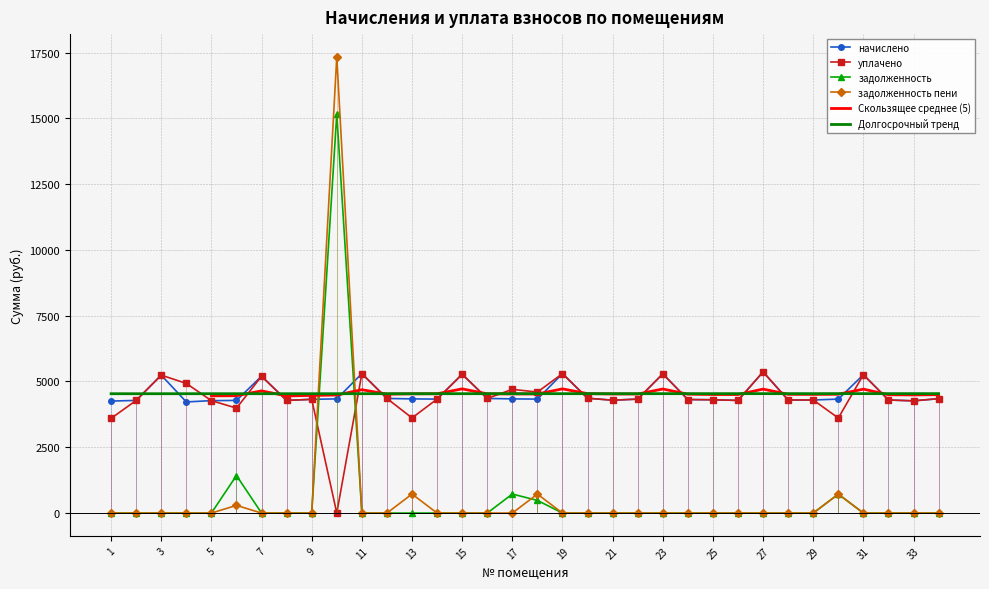

Which series has the largest range (max minus min)?

задолженность пени